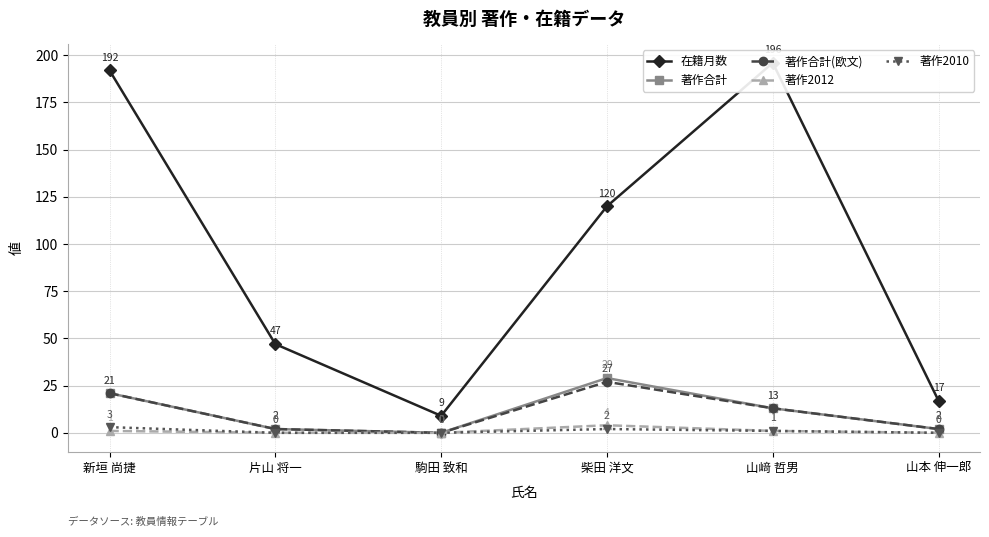

True or false: 在籍月数 and 著作合計(欧文) cross at least once.

False